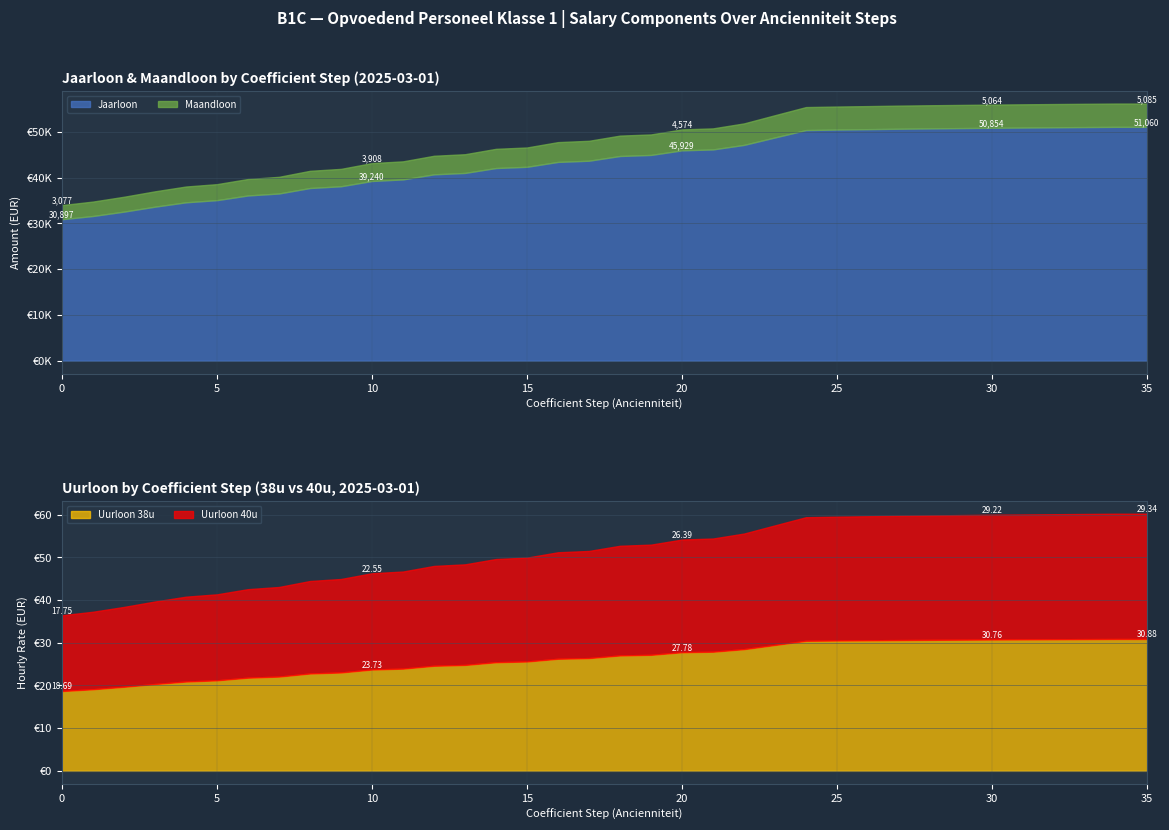

True or false: Uurloon 38u has more than 2 interior local peaks.

False